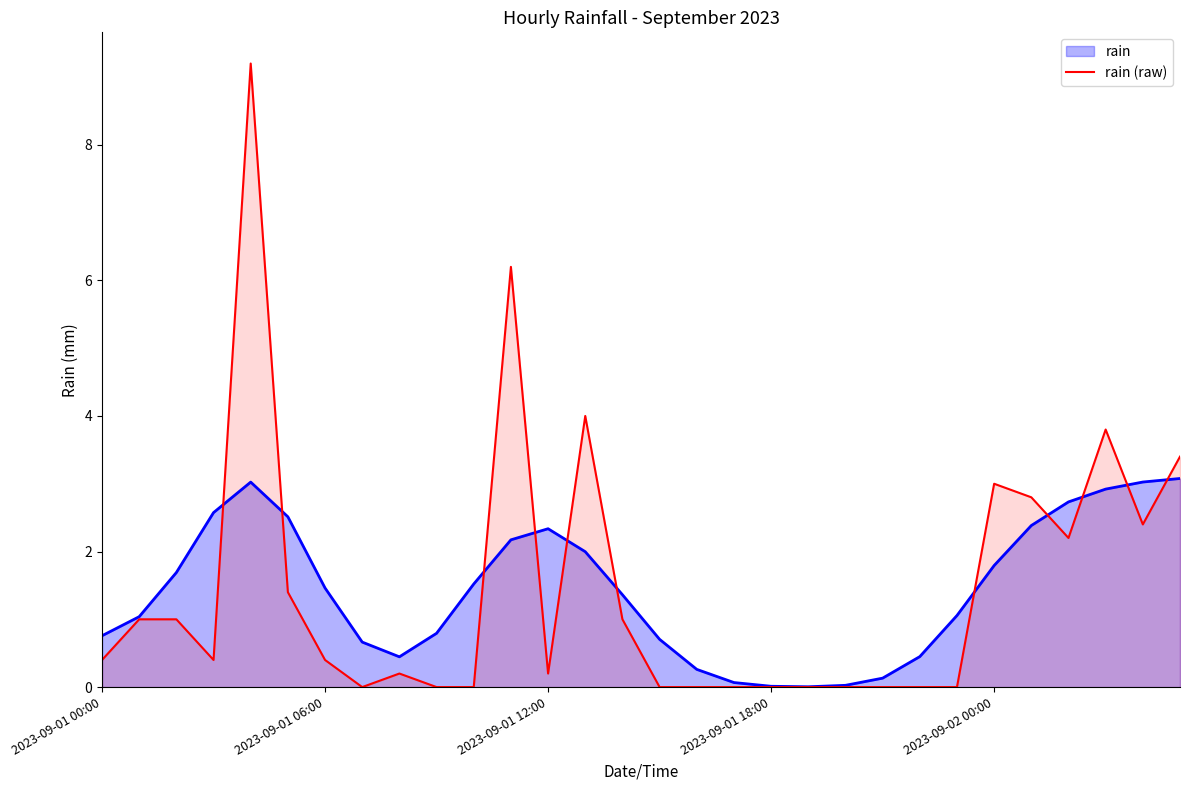

How many distinct data groups are displayed?

2